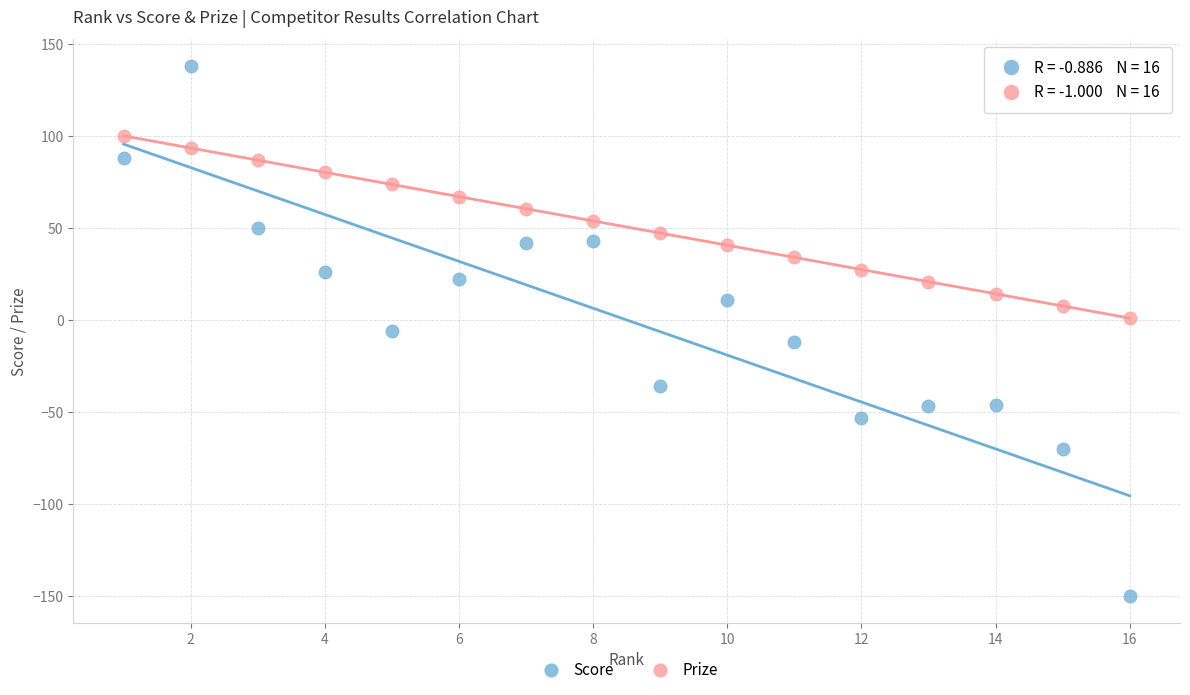

Which series reaches the maximum Y coordinate?

Score